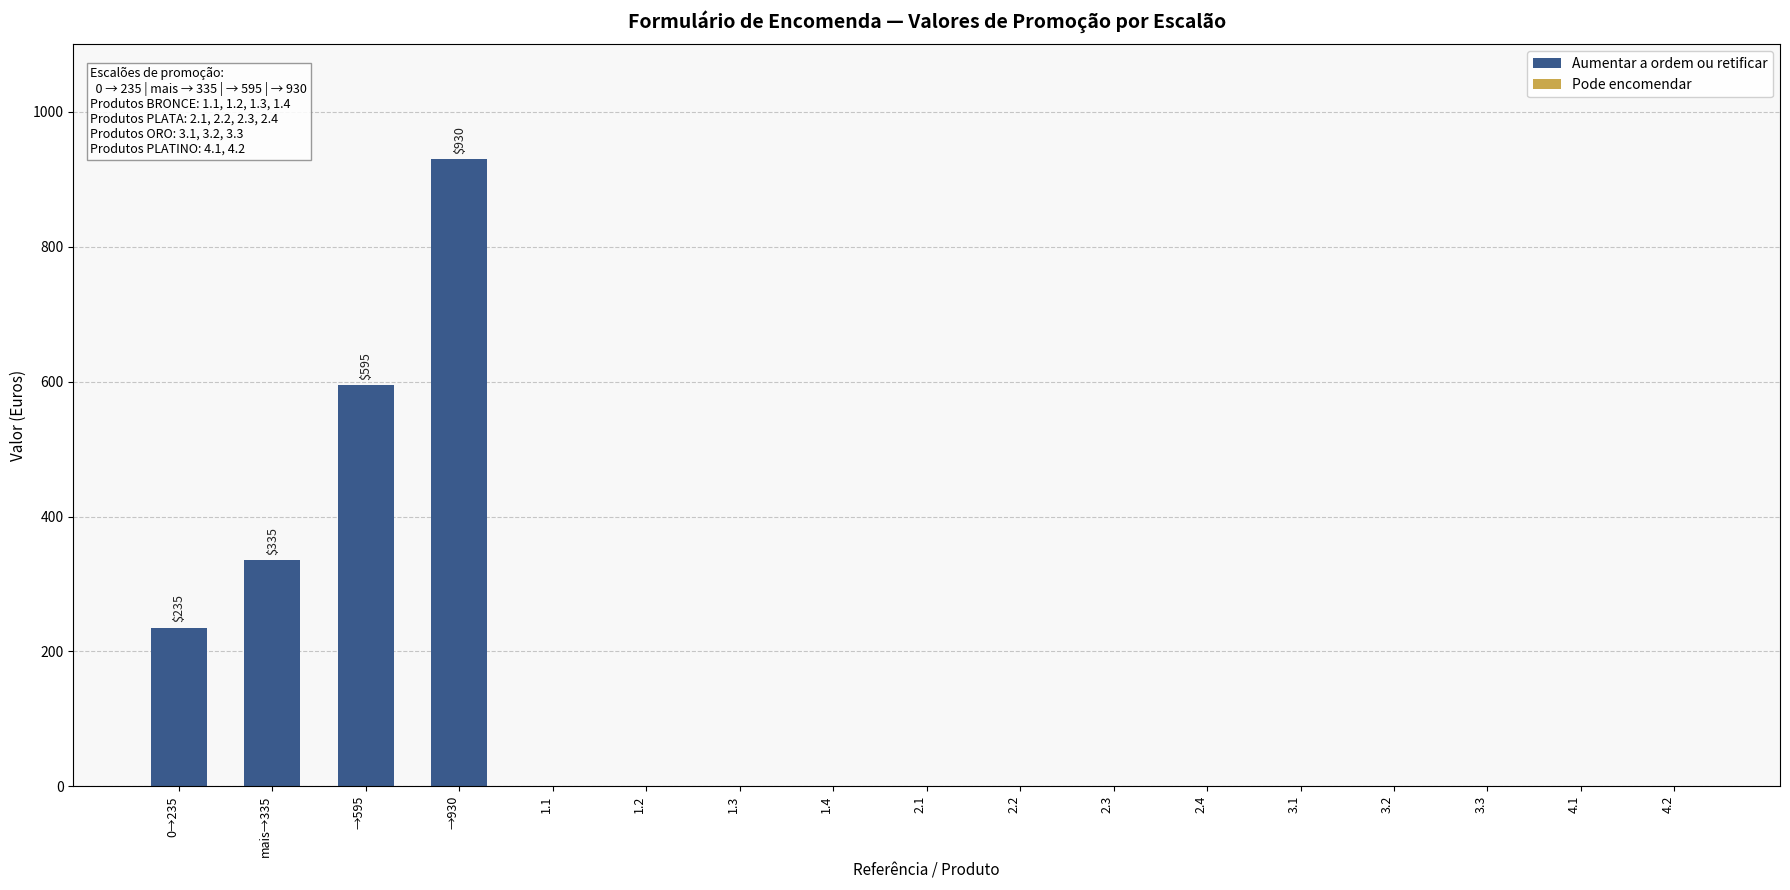

At which label is the value closest to 465?

mais→335